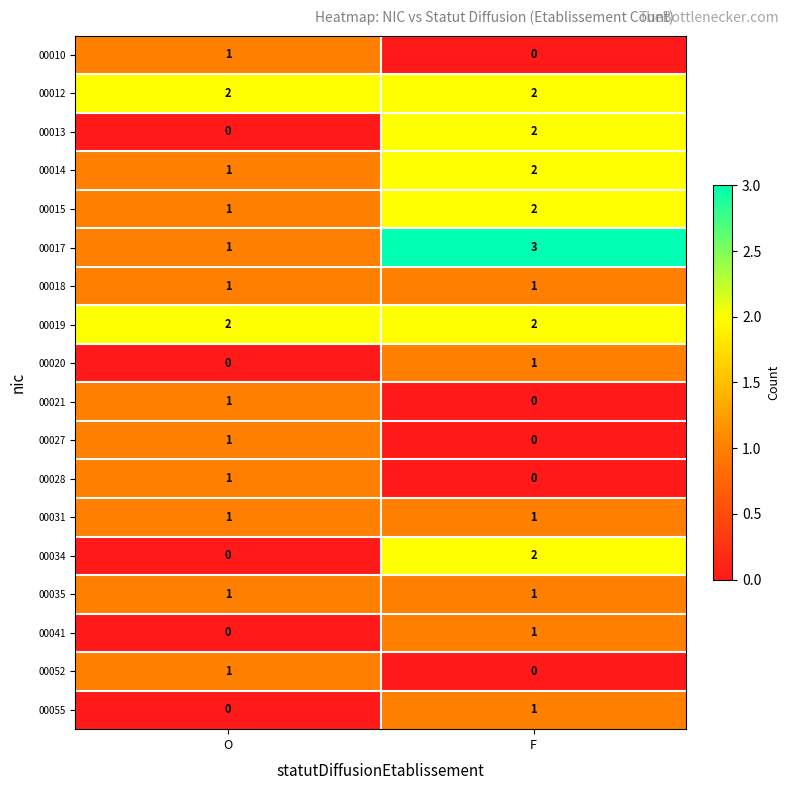

How many series are shown in this chart?

18